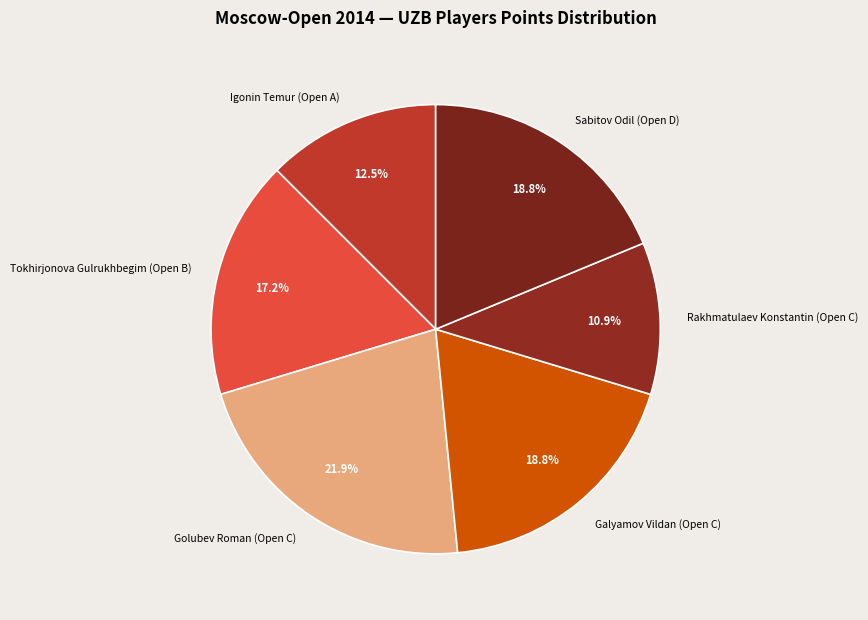

The Golubev Roman (Open C) slice represents 36% of the pie. True or false?

False